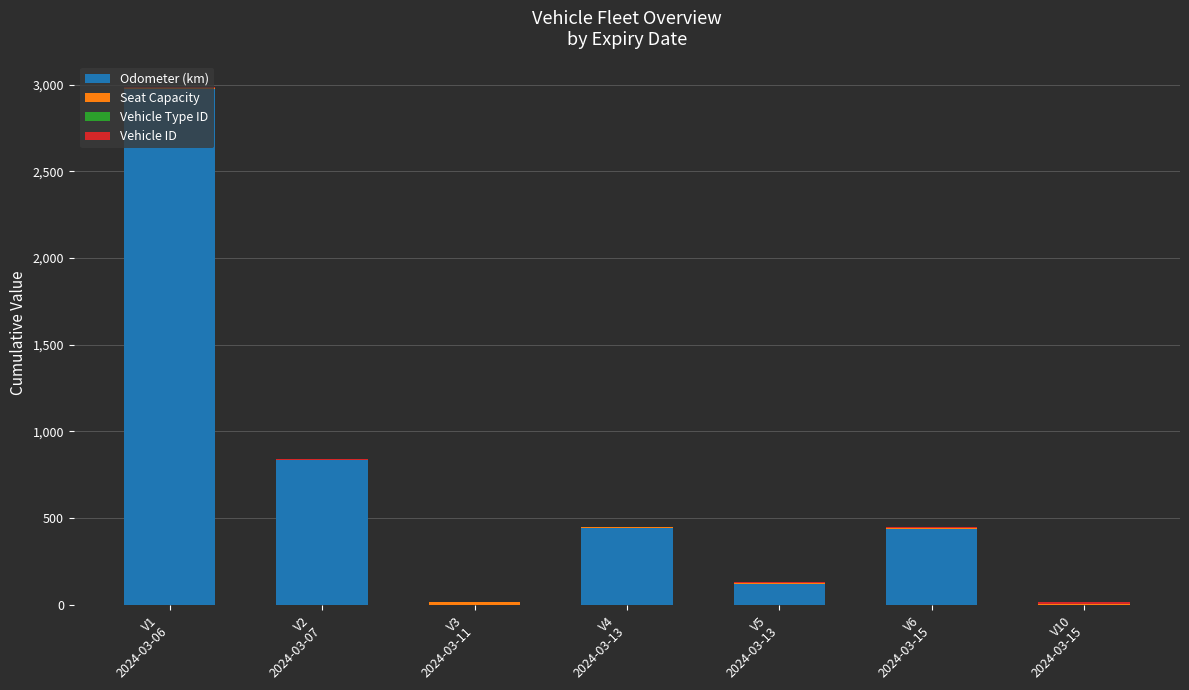

What is the highest value of the Odometer (km) series?

2976.8